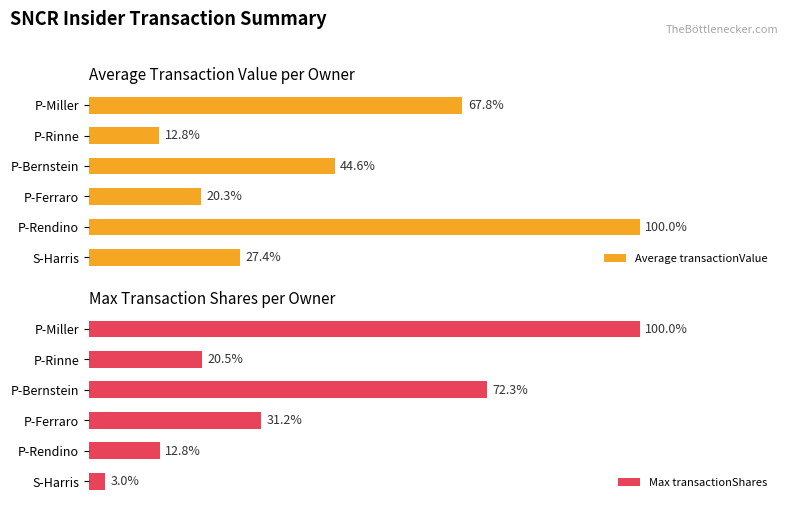

The Average transactionValue series shows 9211 at P-Ferraro. True or false?

False